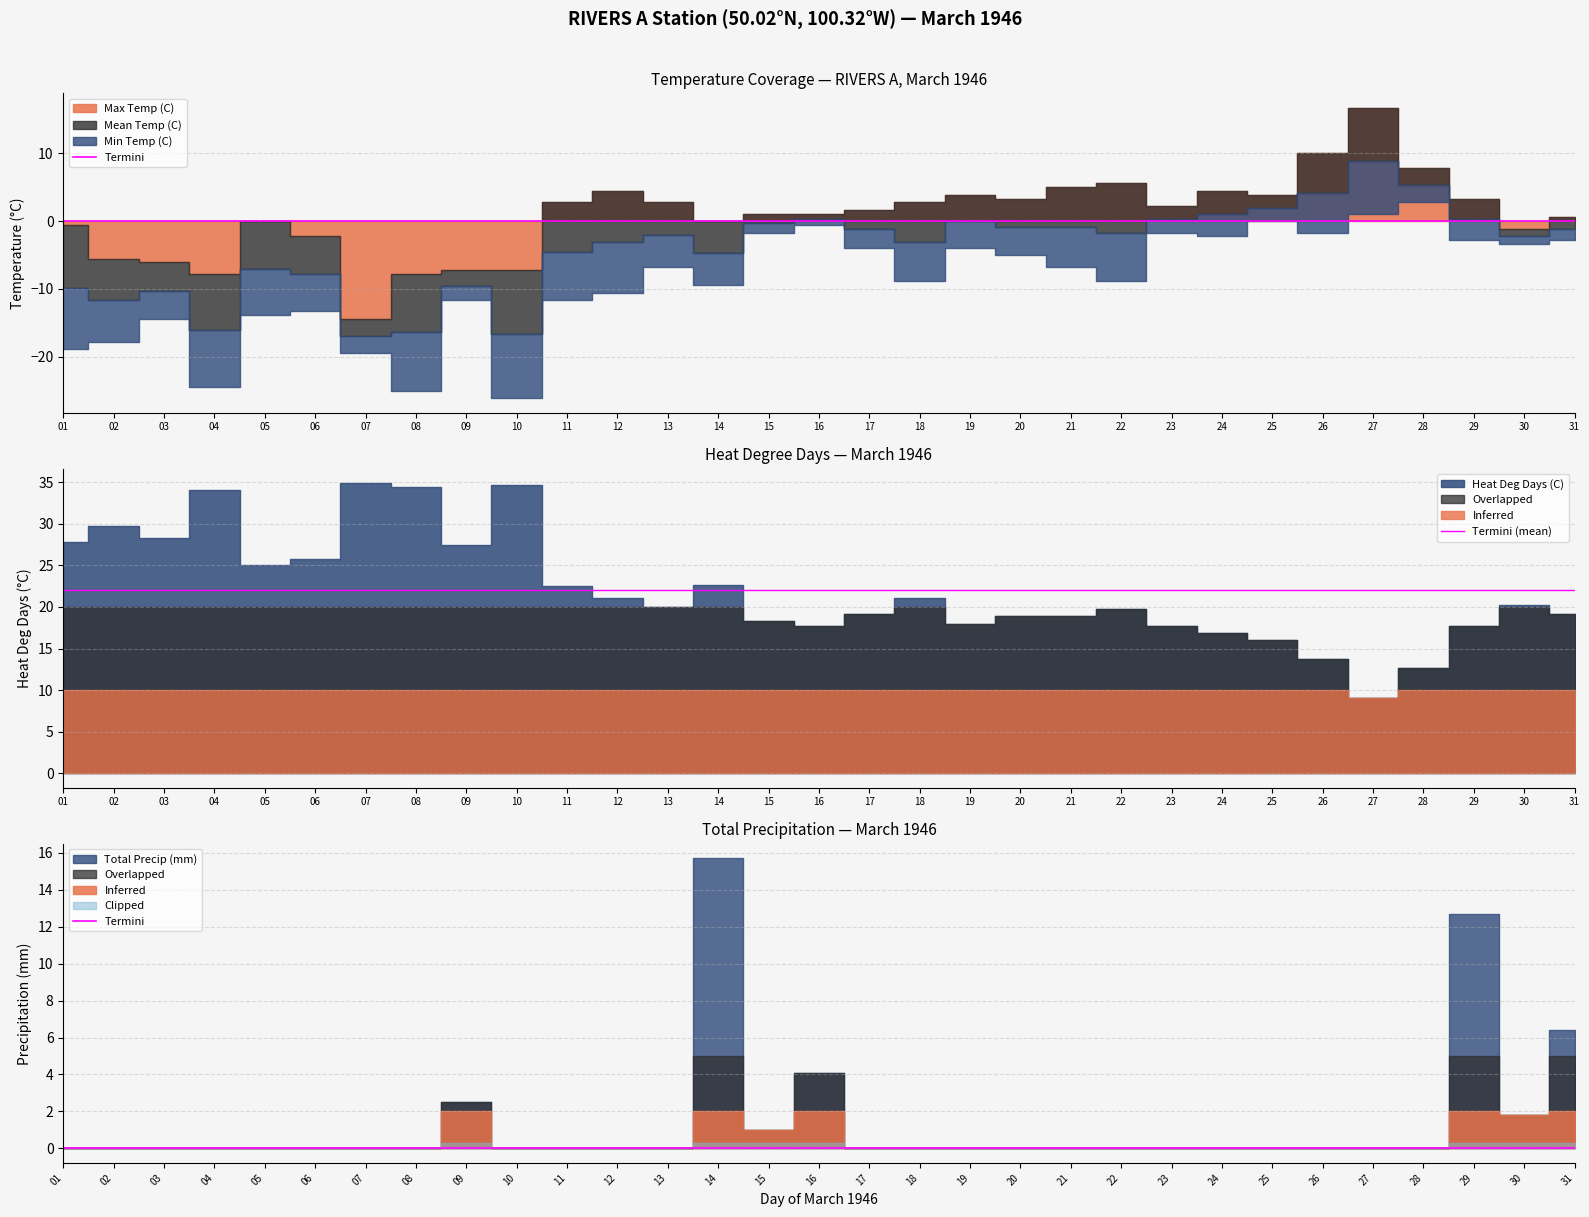

Which category has the highest value in the Termini (mean) series?

01